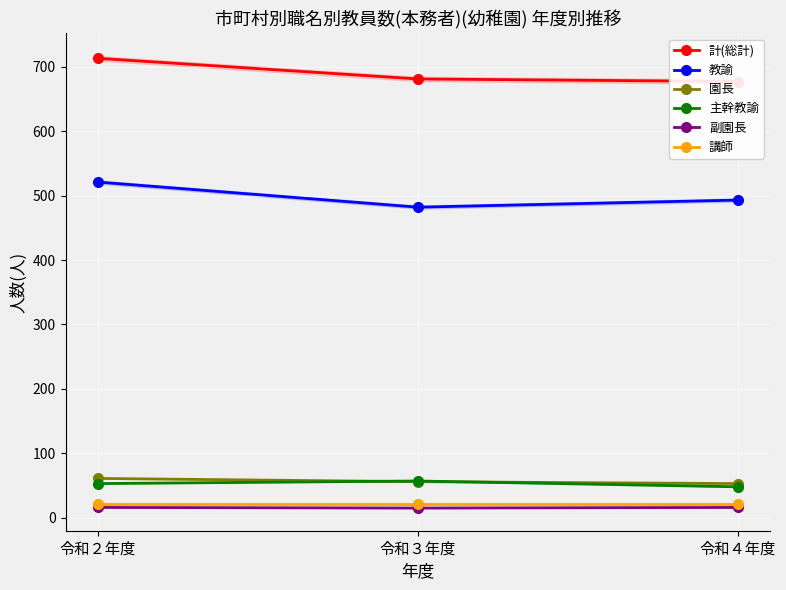

What are all the series names shown in the legend?

計(総計), 教諭, 園長, 主幹教諭, 副園長, 講師